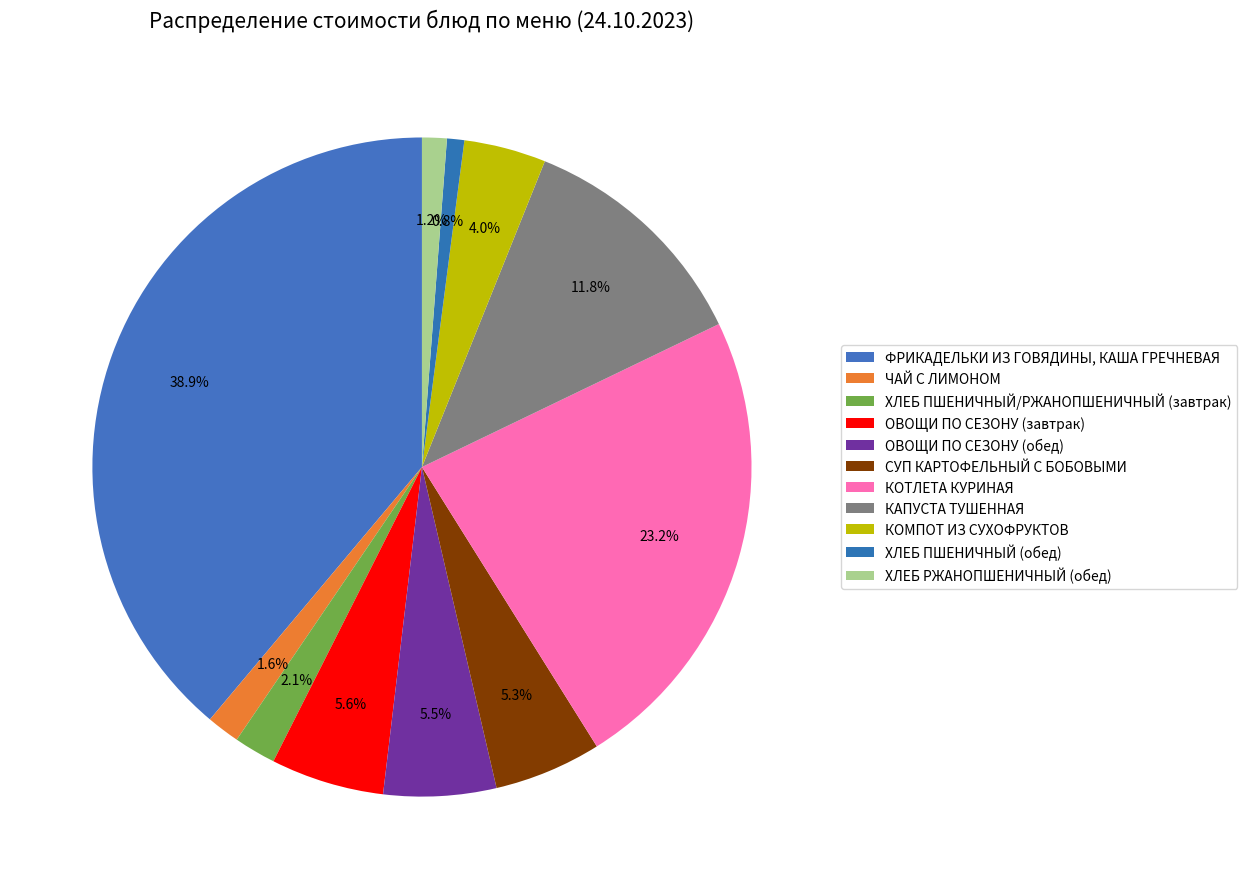

What is the change in value from ФРИКАДЕЛЬКИ ИЗ ГОВЯДИНЫ, КАША ГРЕЧНЕВАЯ to ОВОЩИ ПО СЕЗОНУ (обед)?

-55.9